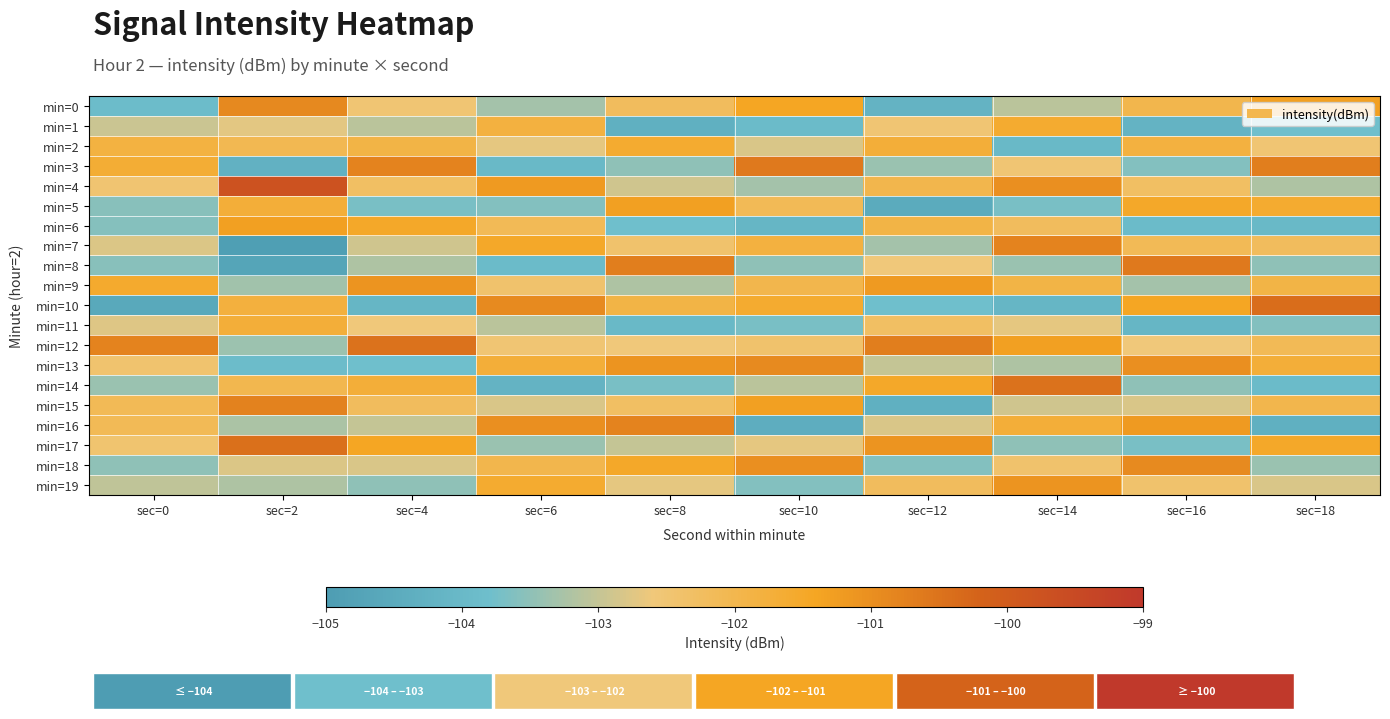

Which series has the largest range (max minus min)?

min=10